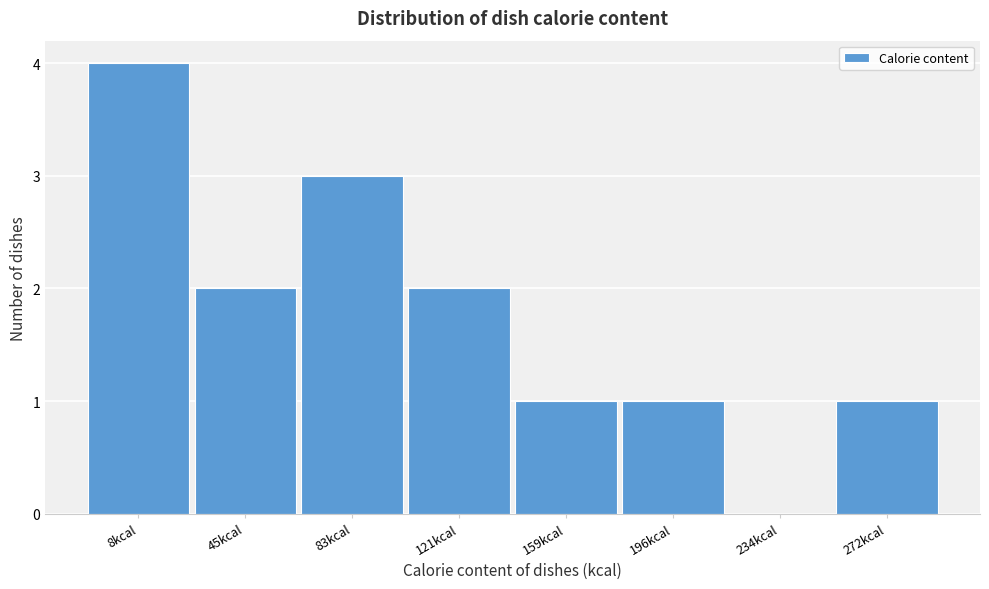

Reading left to right, what are all the values shown in this chart?

8kcal=4	45kcal=2	83kcal=3	121kcal=2	159kcal=1	196kcal=1	234kcal=0	272kcal=1